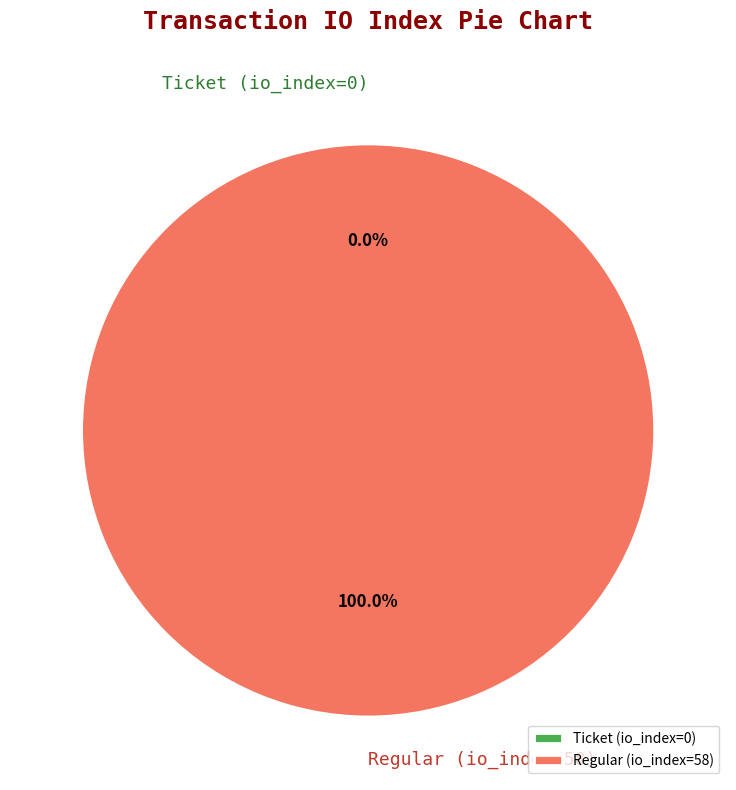

What is the largest slice in the pie chart?

Regular (io_index=58)